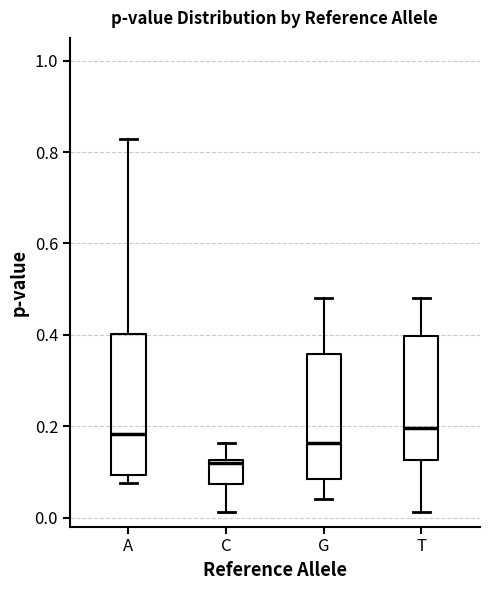

Which box is the tallest, from its lower edge to its upper edge?

A